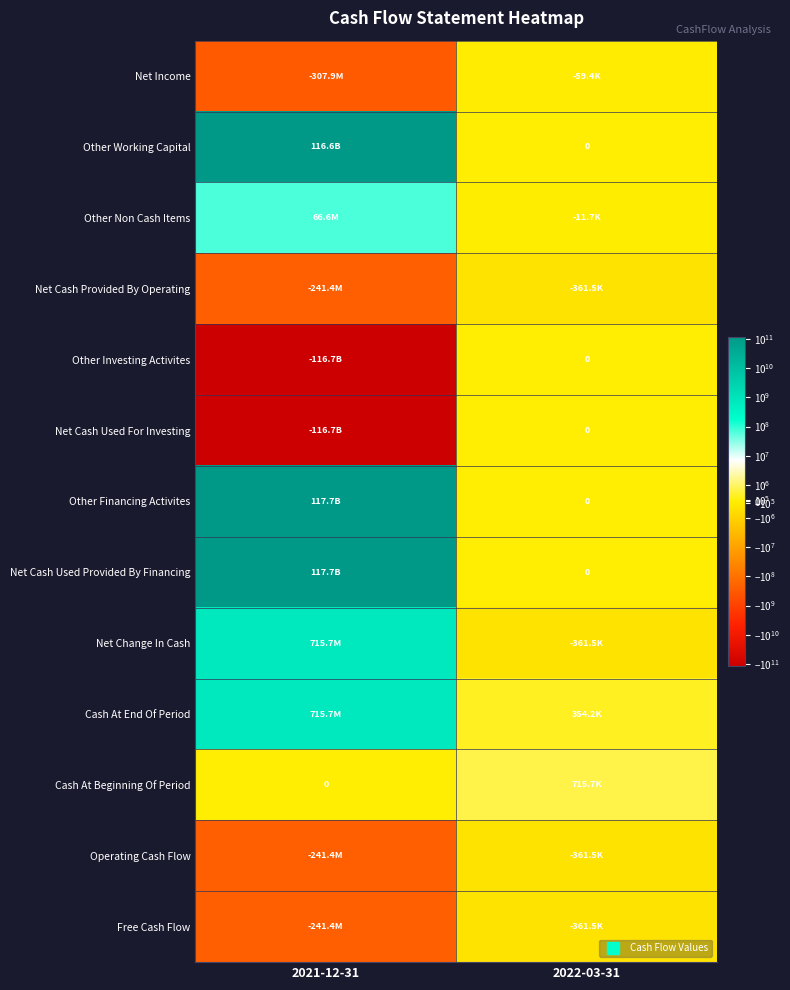

What is the difference between the highest and lowest values at 2021-12-31?

234407080000